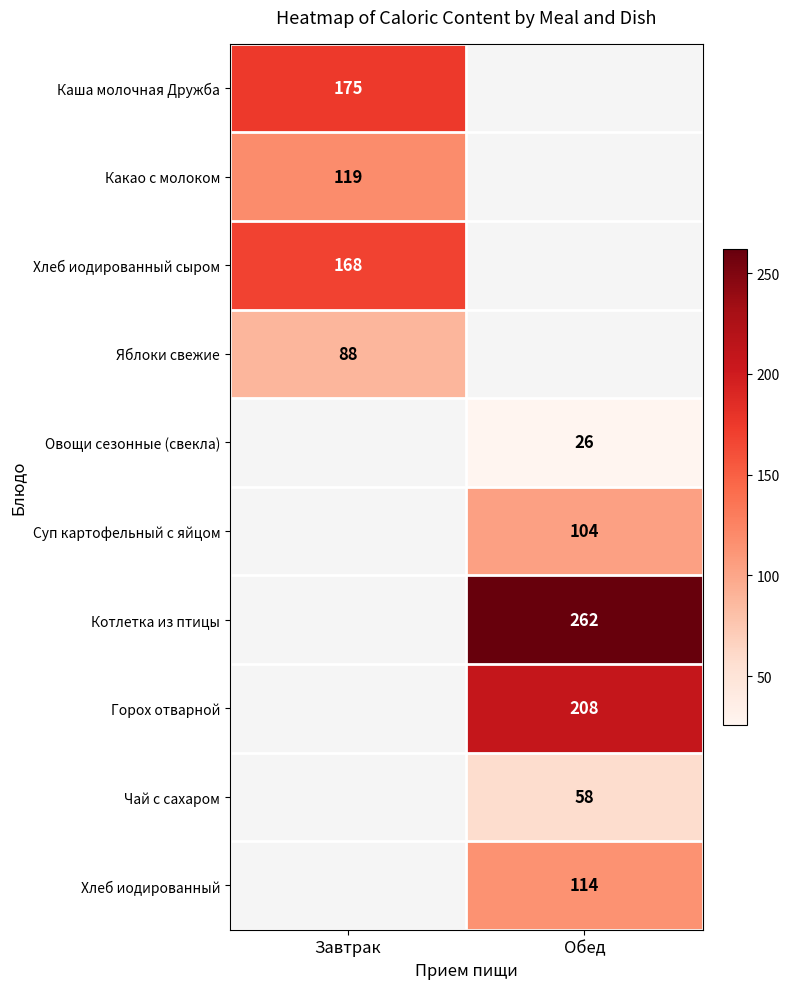

At which category does the chart reach its peak across all series?

Обед